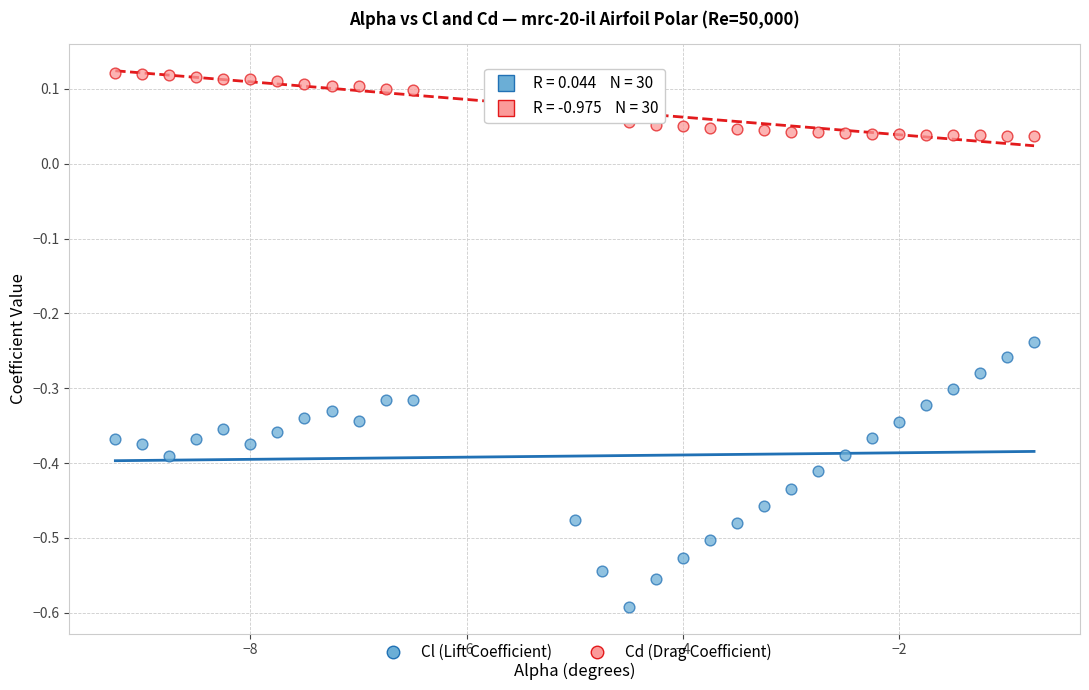

Which series has the largest Y range (max minus min)?

Cl (Lift Coefficient)